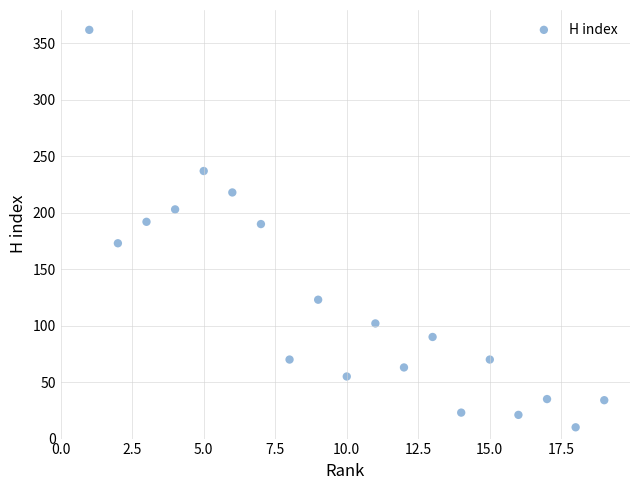

What is the range of Y values (max minus min)?

352